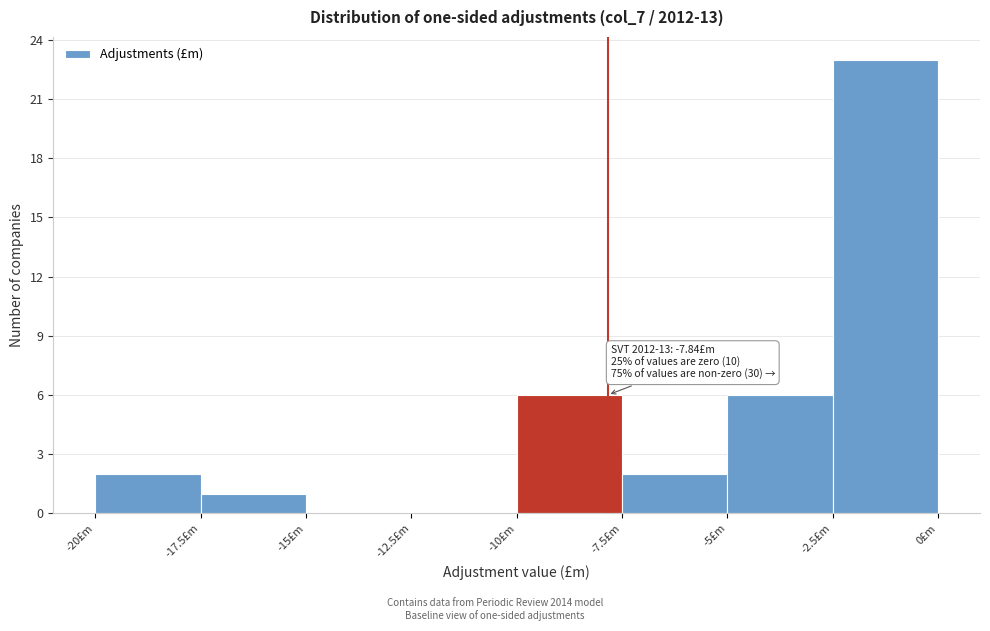

Over which range of the x-axis is the bar tallest?

-2.5 to 0.0